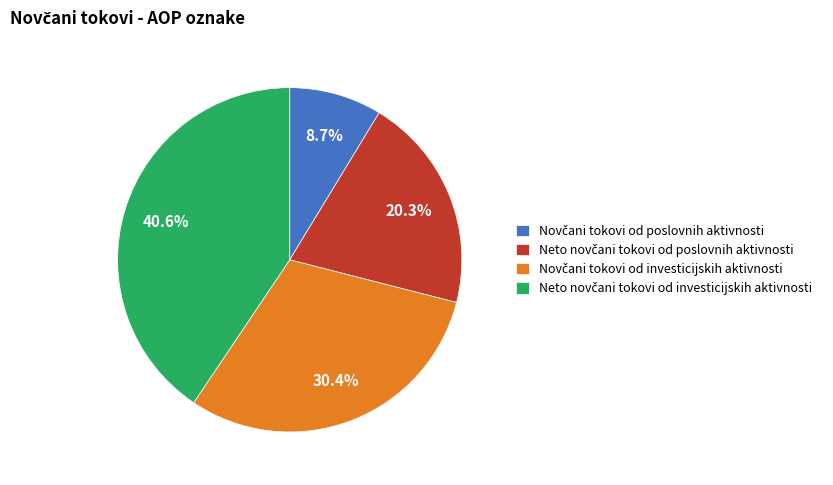

Is there a majority slice in this chart?

No